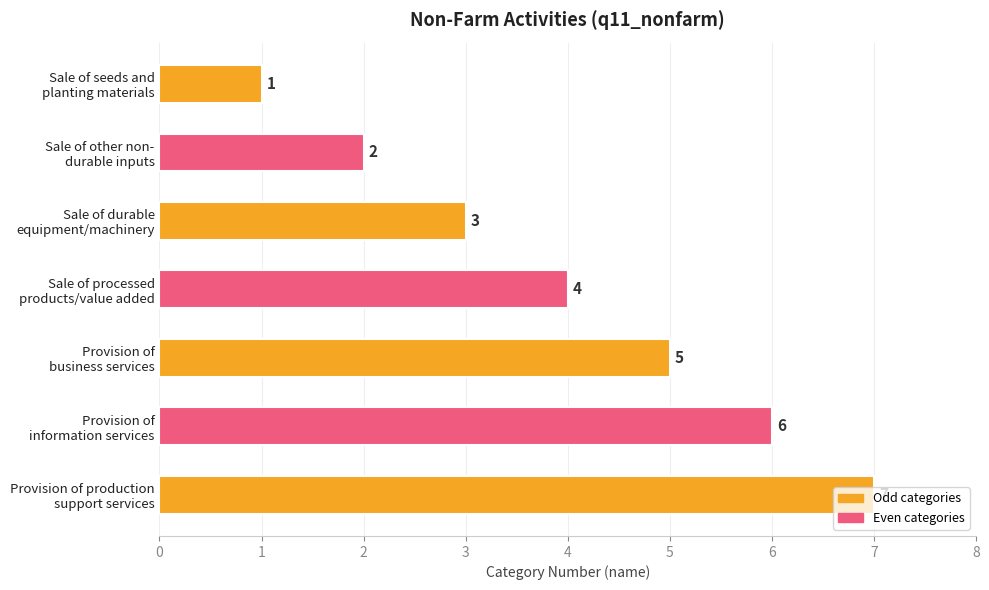

What is the difference between the maximum and minimum values?

6